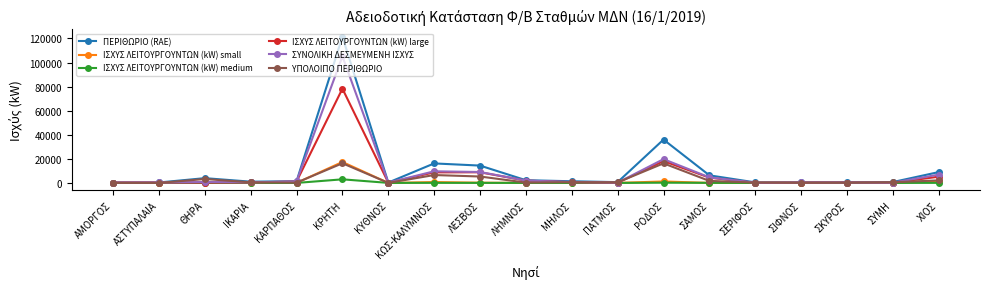

What is the difference between the maximum and minimum values in the ΙΣΧΥΣ ΛΕΙΤΟΥΡΓΟΥΝΤΩΝ (kW) medium series?

2985.0